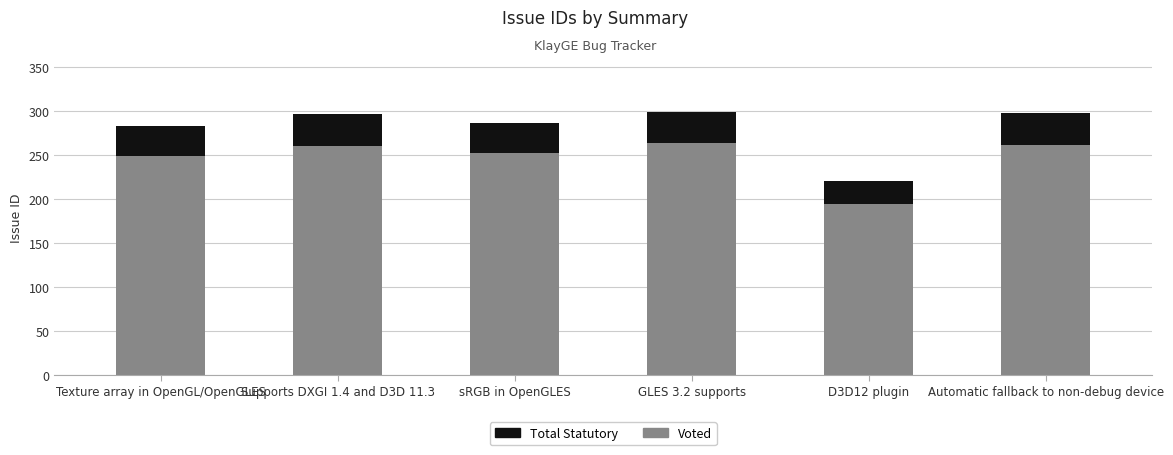

What is the value of the Voted bar at the 2nd from the left?

260.5